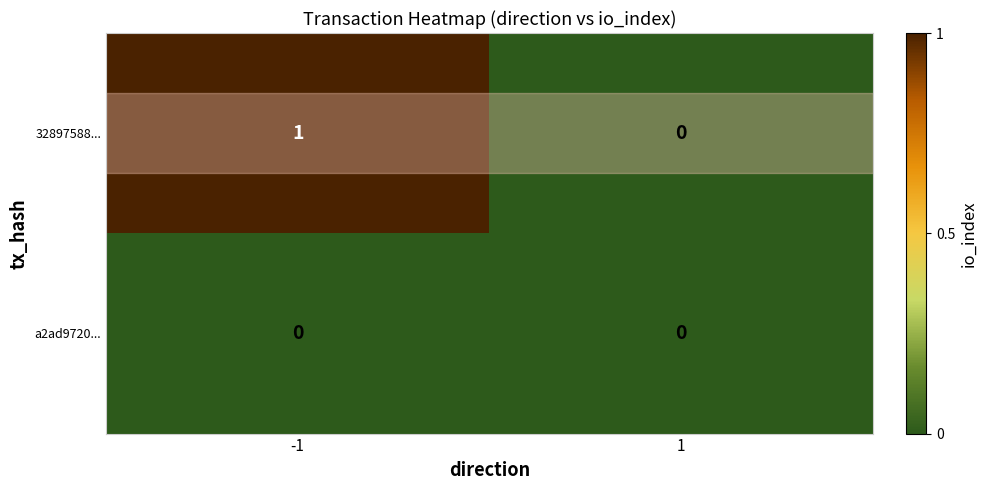

The 32897588... series shows 1 at -1. True or false?

True